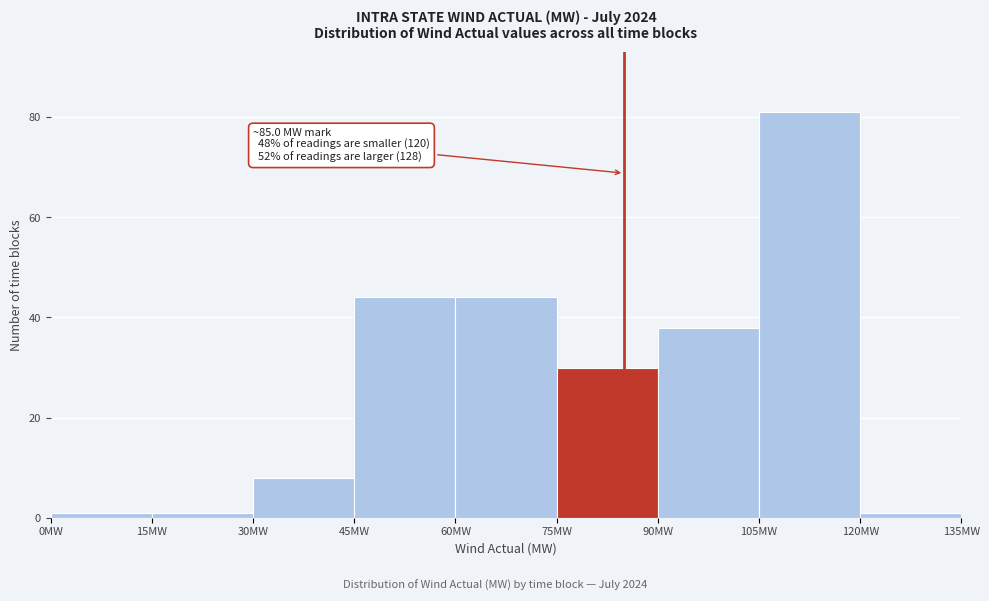

Over which range of the x-axis is the bar tallest?

105 to 120